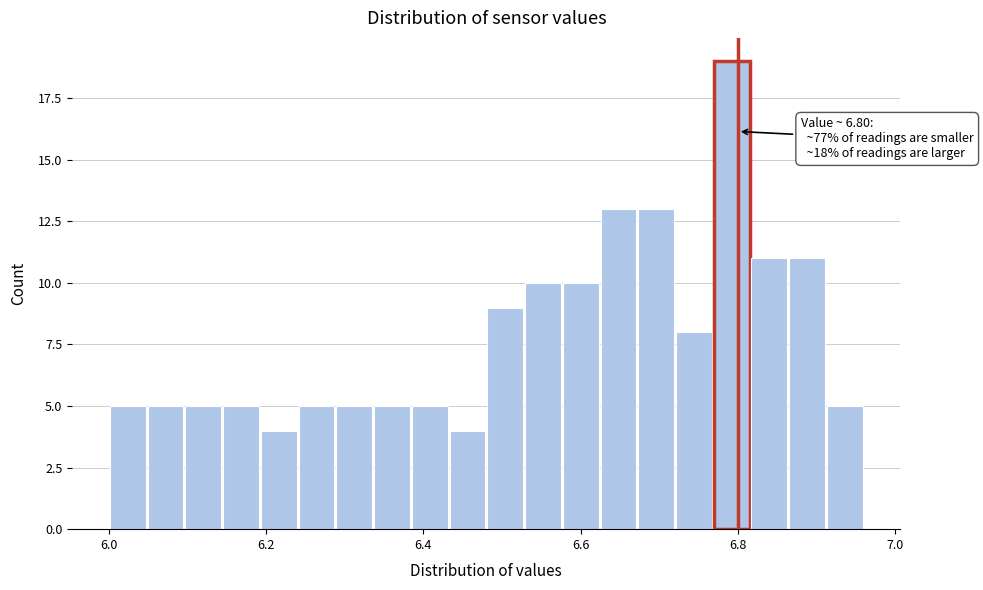

Read against the x-axis, roughly where is the centre of the tallest bar?

6.80